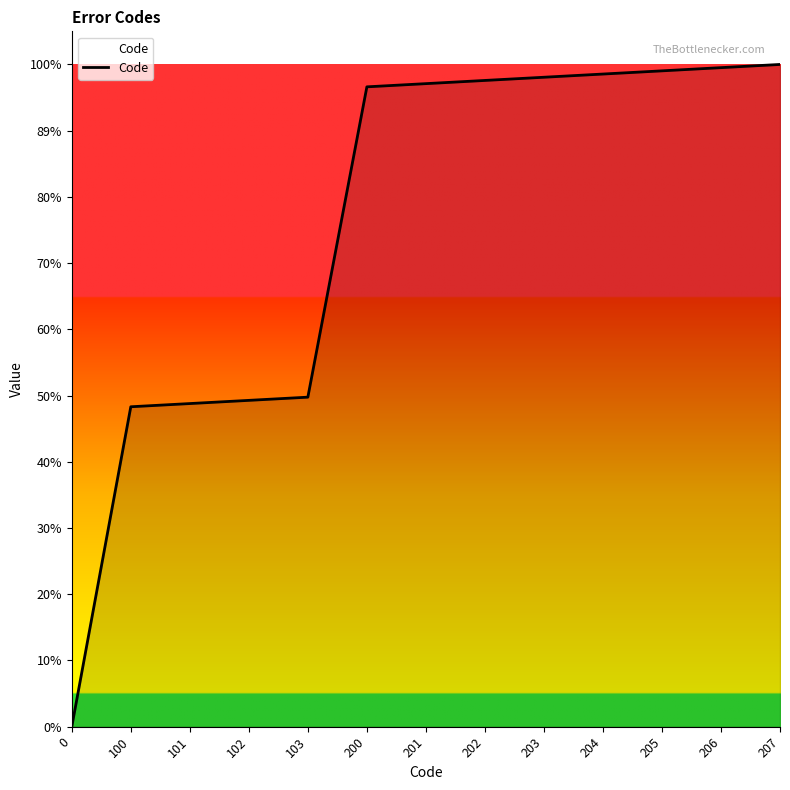

Does the chart display data point markers on the line(s)?

No